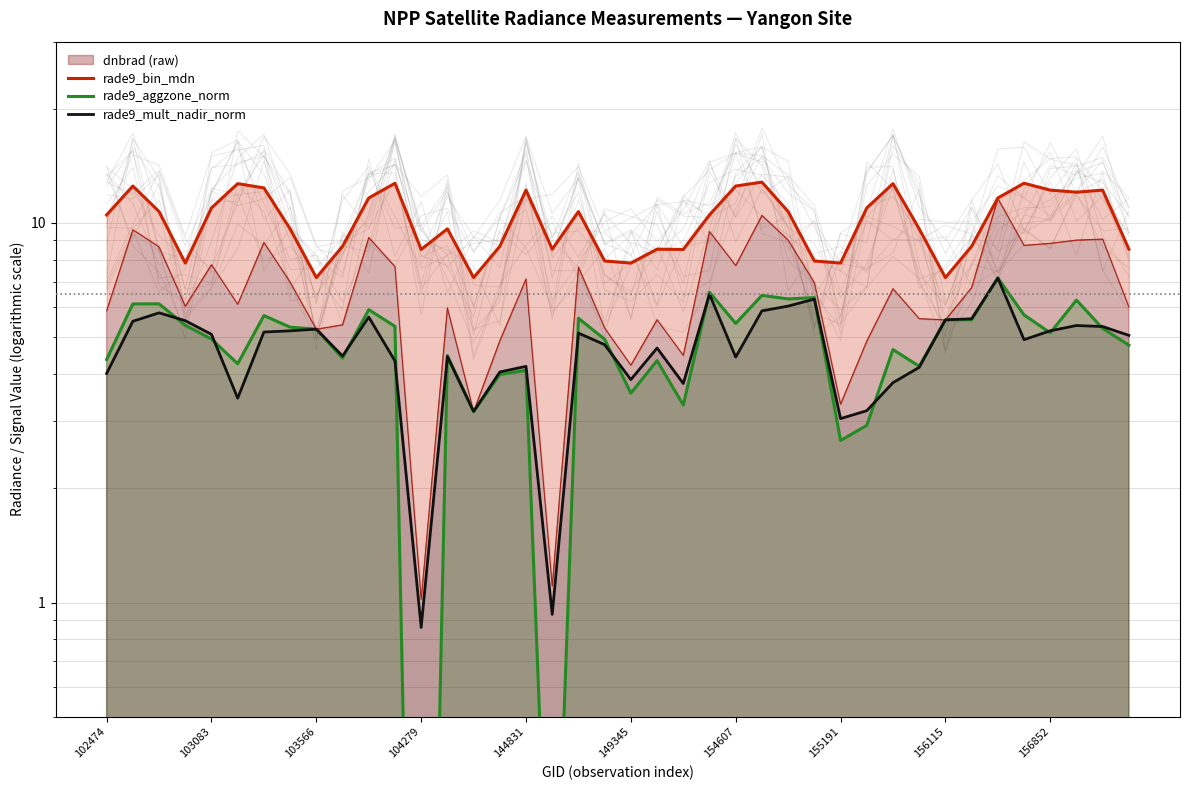

True or false: rade9_mult_nadir_norm has more than 1 points higher than both neighbors.

True